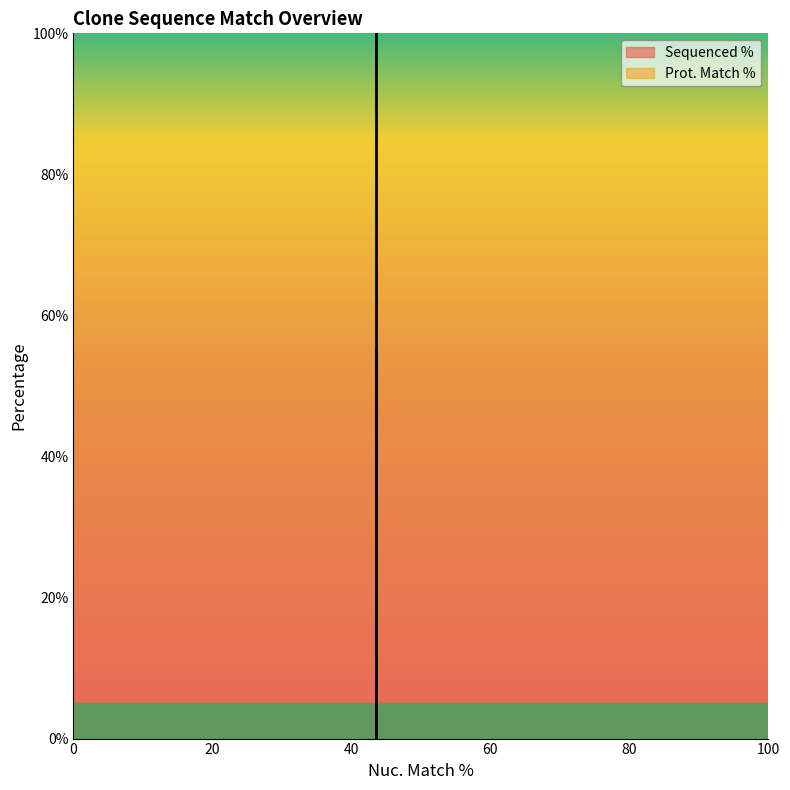

What is the difference between the maximum and minimum values?

100.0